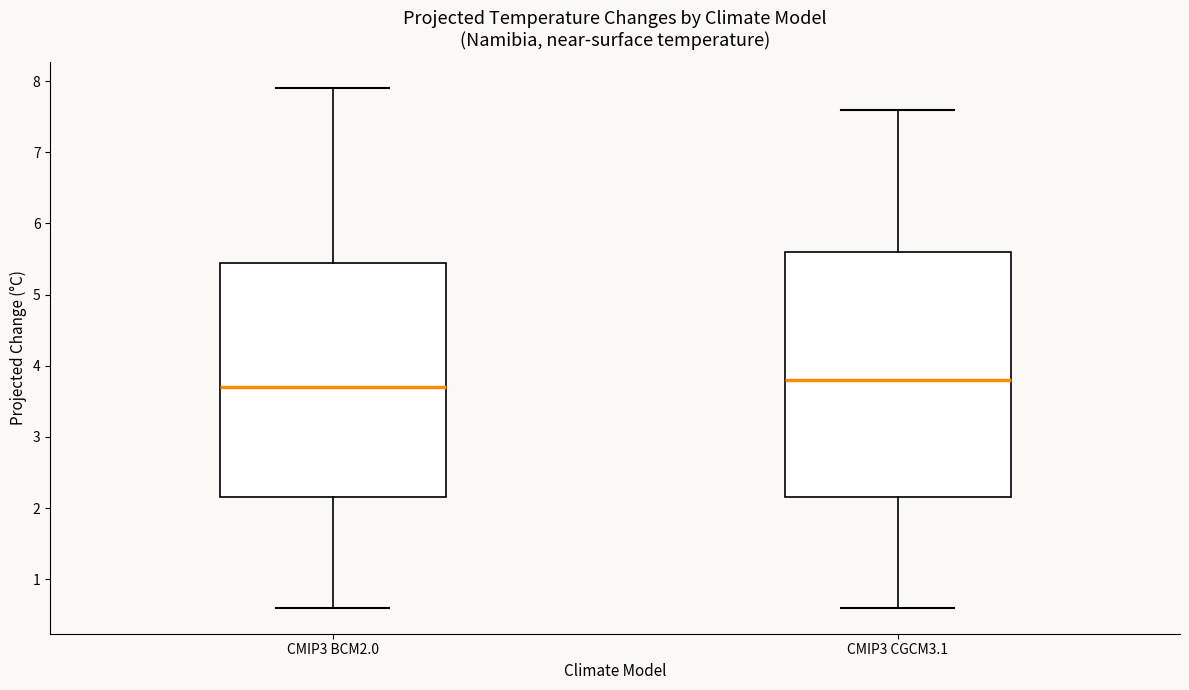

Comparing the boxes themselves (not the whiskers), which one is the tallest?

CMIP3 CGCM3.1